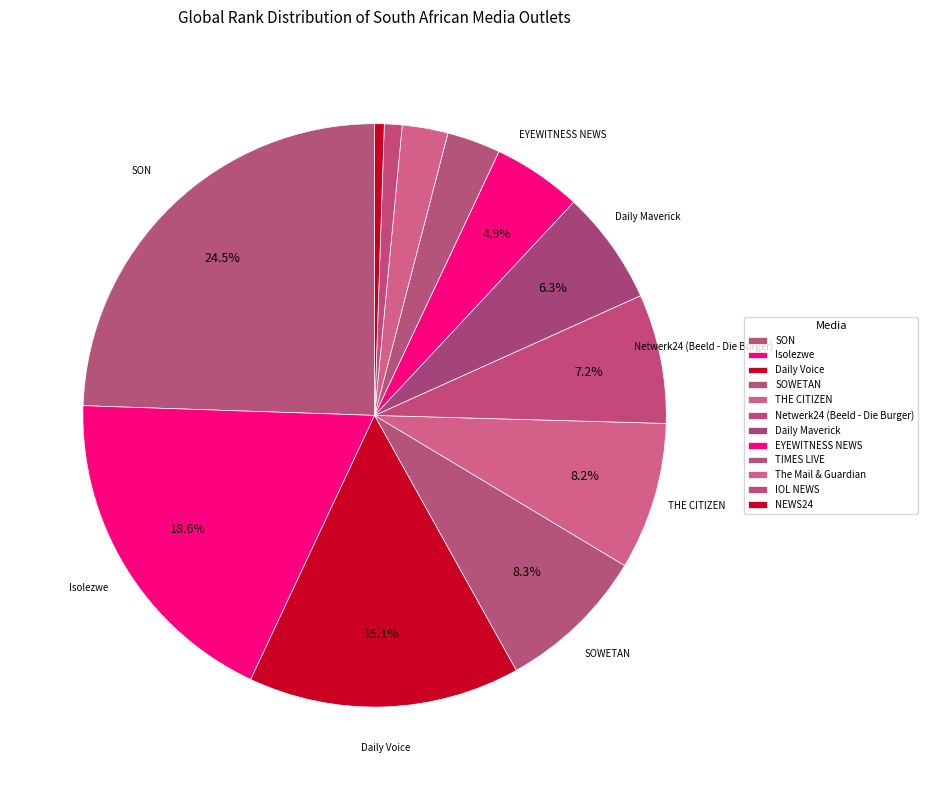

How many slices are in this pie chart?

12